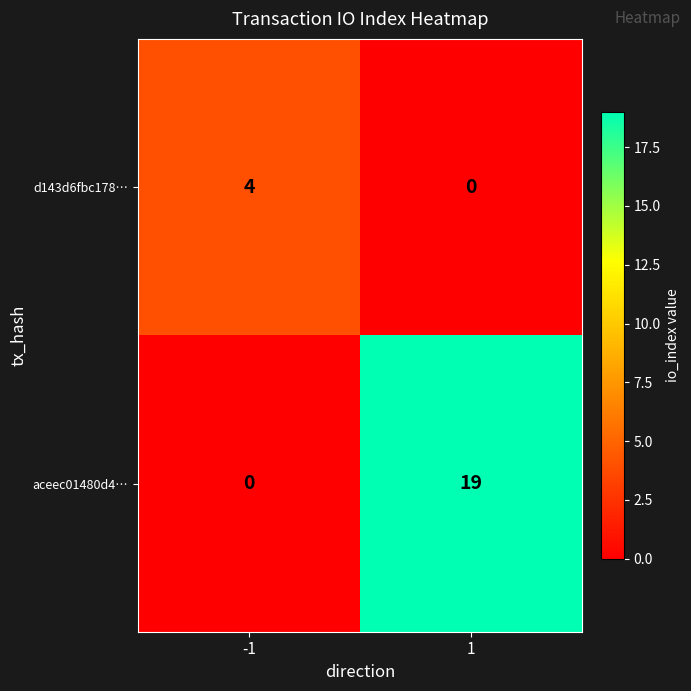

At which category is the sum across all series the highest?

1